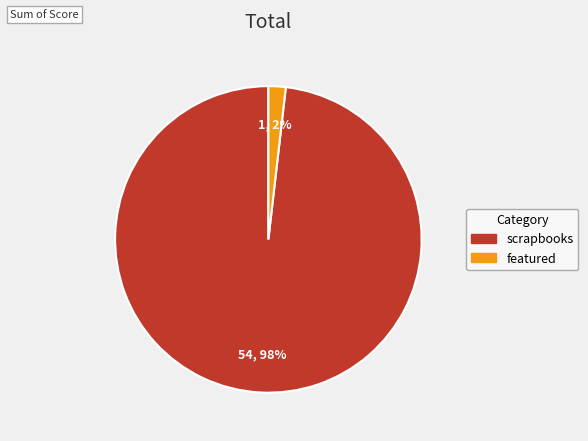

To the nearest percent, what is the combined percentage of featured and scrapbooks?

100%